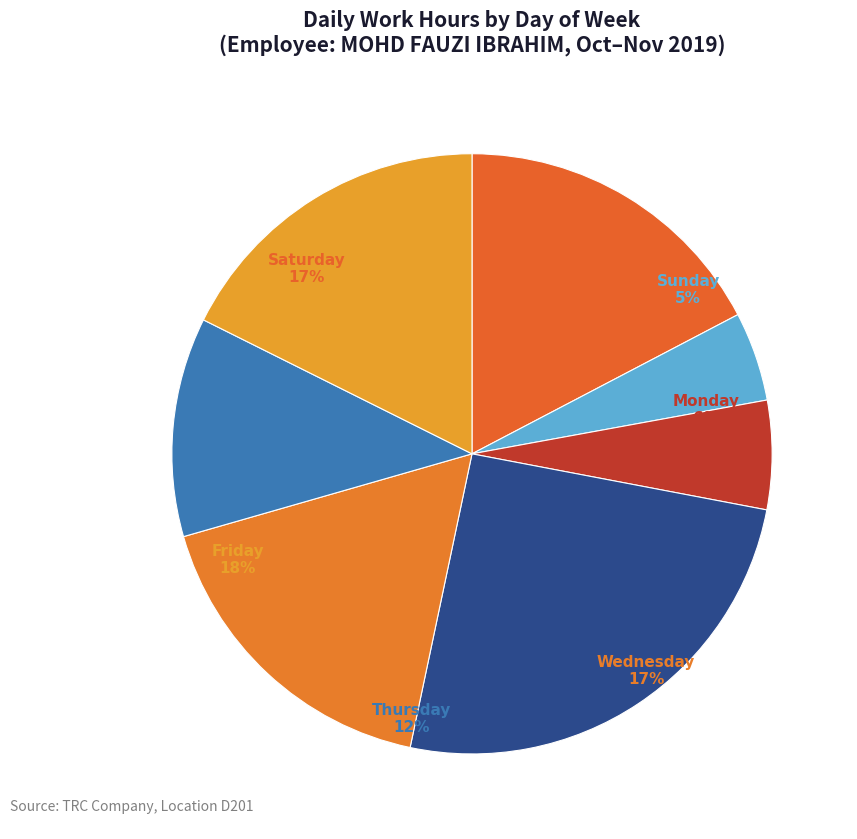

To the nearest percent, what percentage of the pie is Mon?

6%